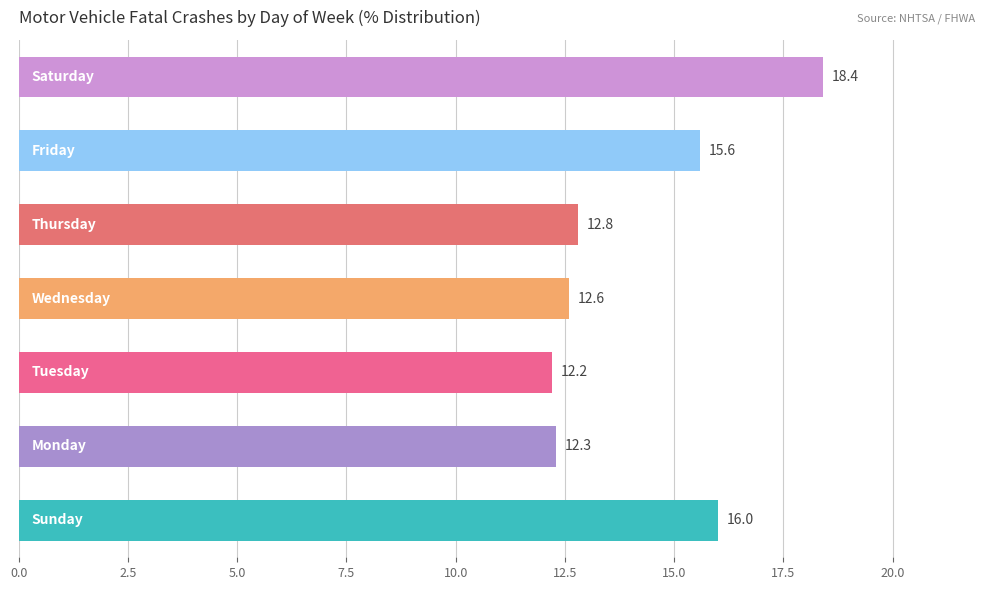

What is the minimum value shown in the chart?

12.2